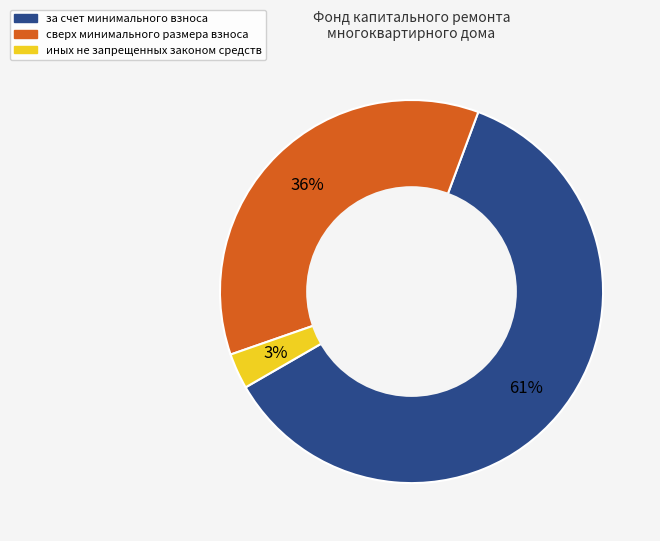

Is it true that сверх минимального размера взноса is 47% of the pie?

False